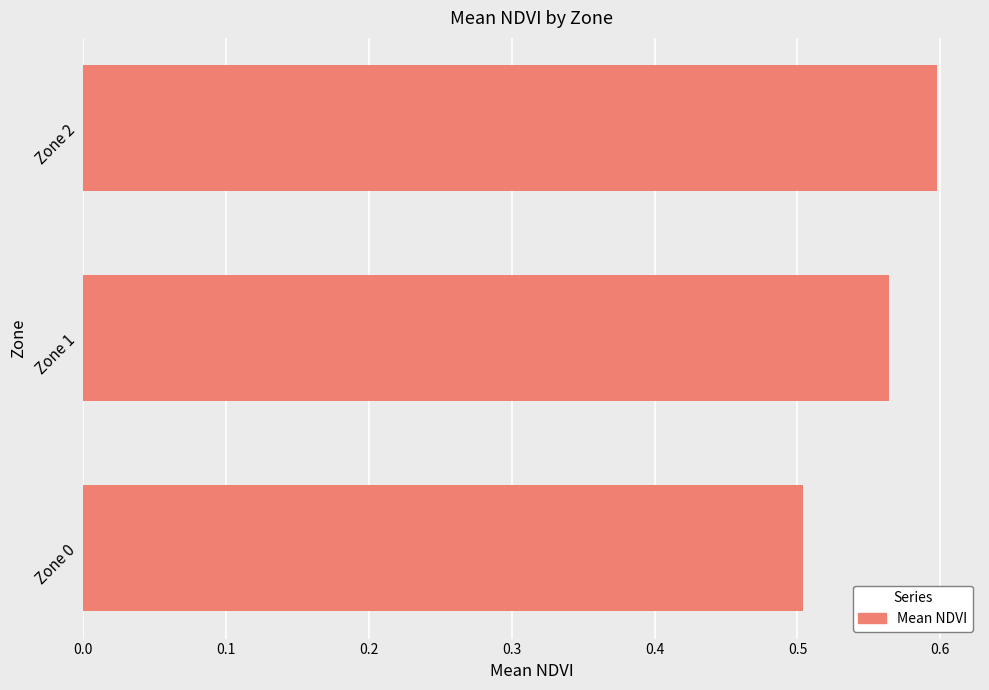

What is the change in value from Zone 0 to Zone 1?

+0.1